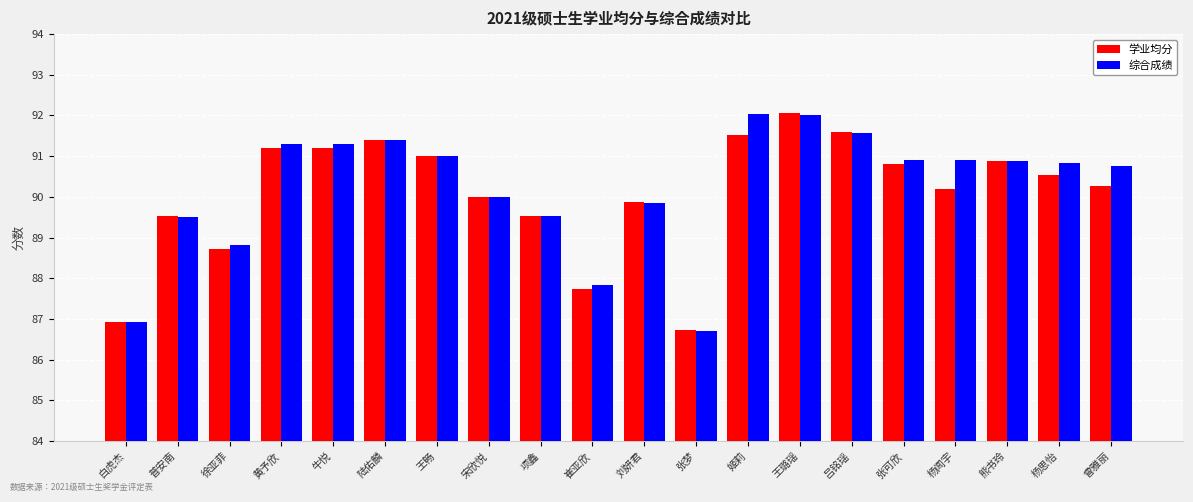

Which category has the highest value in the 学业均分 series?

王璐瑶